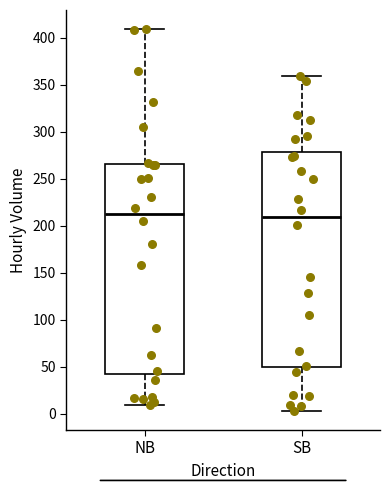

Where does the upper whisker of the box for NB end on the y-axis? The values are not printed on the chart, so give them approximately, as read against the axis.

410